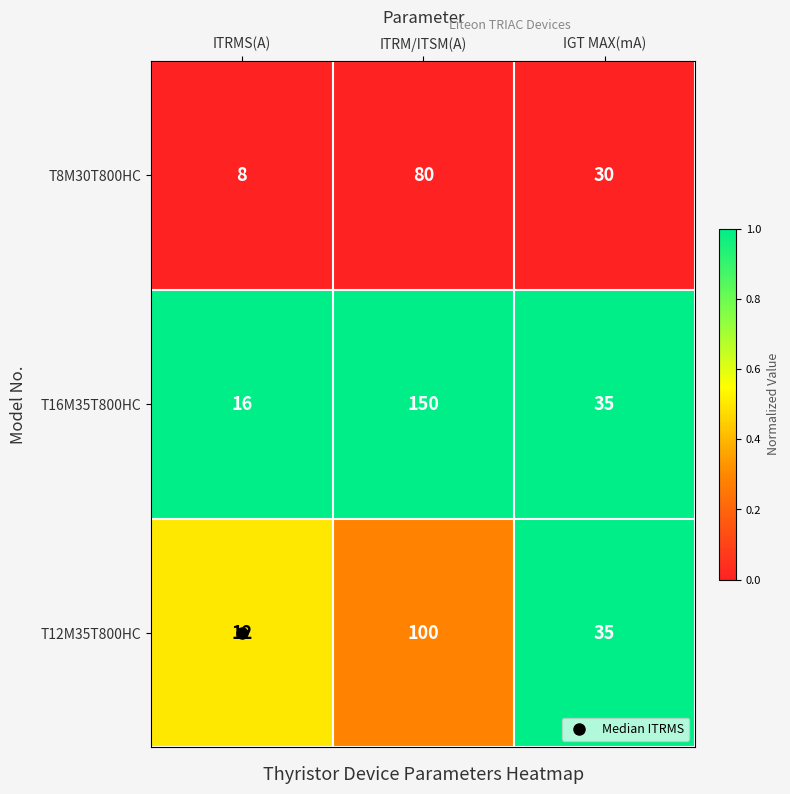

Is the value of T12M35T800HC at ITRM/ITSM(A) greater than the value of T16M35T800HC at ITRMS(A)?

Yes